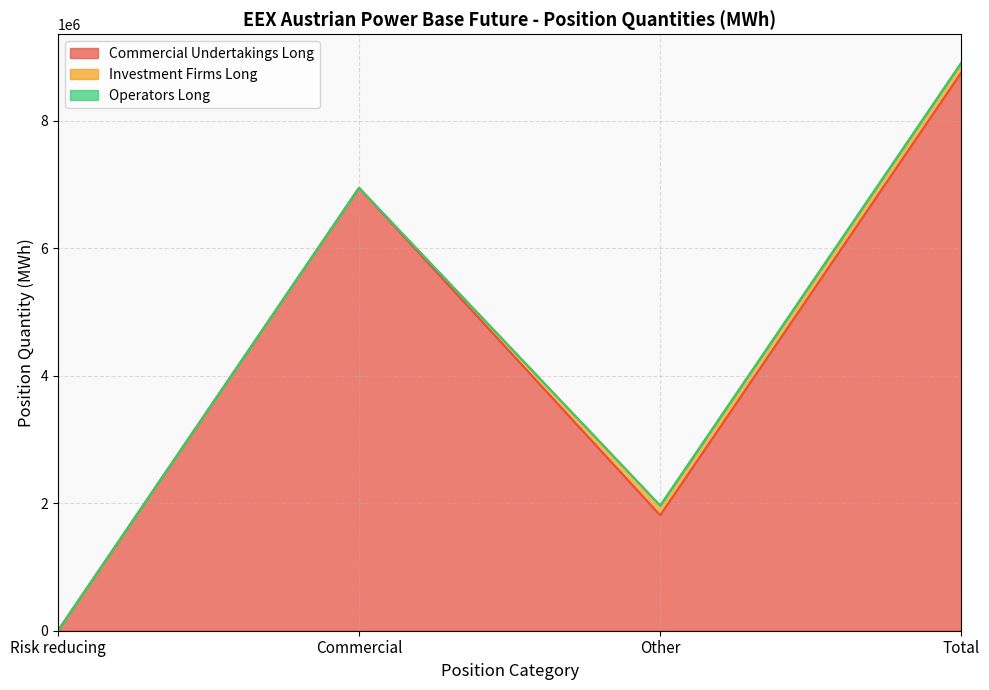

Reading left to right, what are all the values shown in this chart?

Commercial Undertakings Long: 0	6948462	1811141	8759603
Investment Firms Long: 0	0	151824	151824
Operators Long: 0	0	0	0